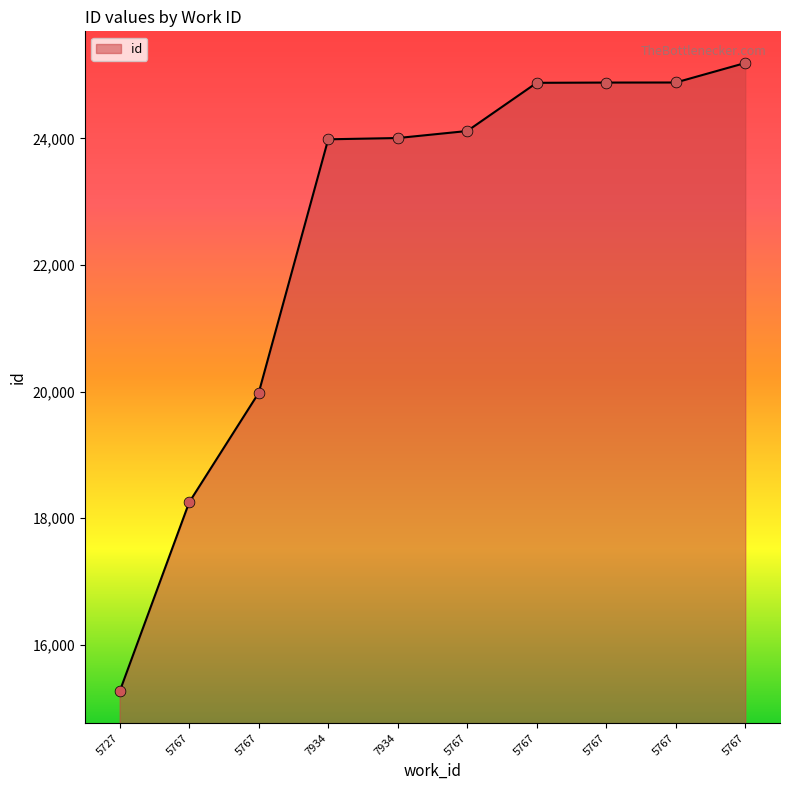

Between 5767 and 5767, which is larger?

5767